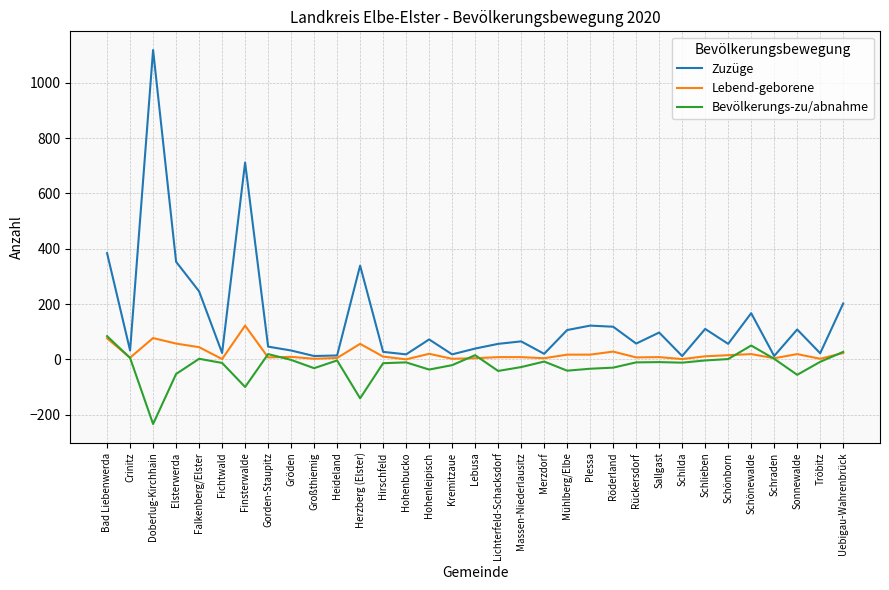

What is the difference between the Lebend-geborene values at Gorden-Staupitz and Finsterwalde?

115